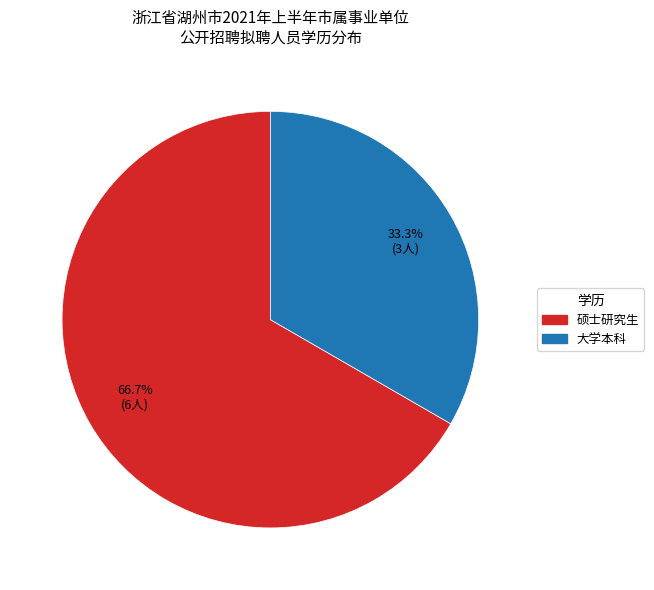

How much of the chart is everything except 大学本科?

66.7%